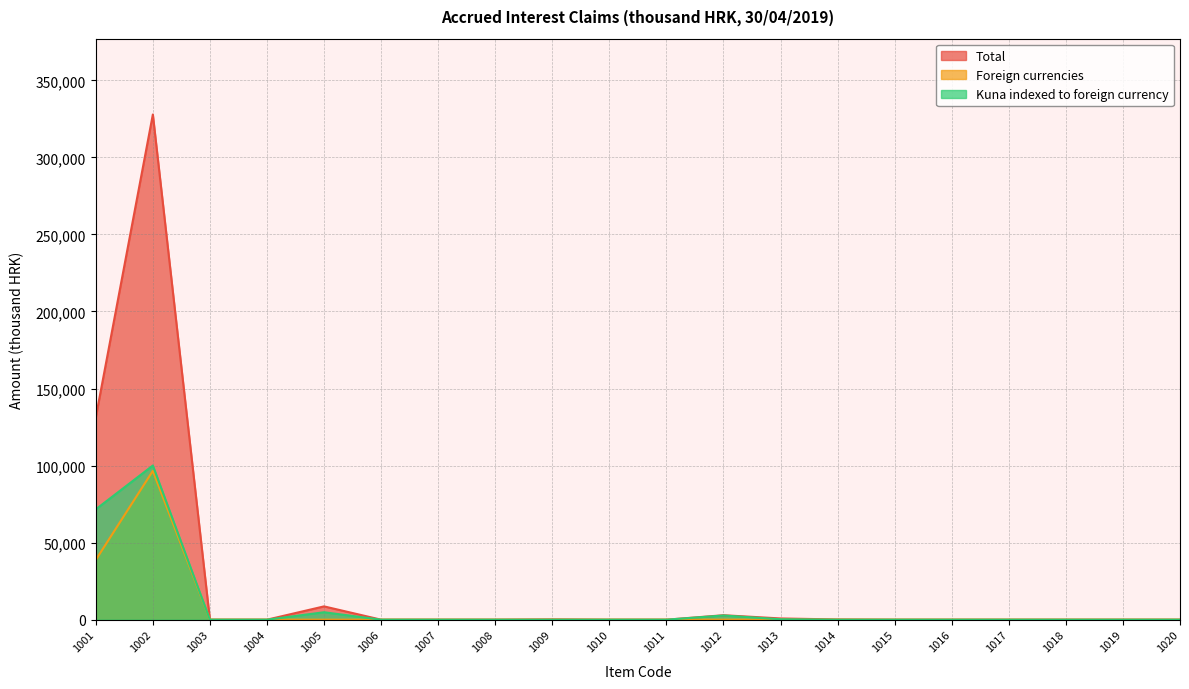

How many lines are shown in the chart?

3